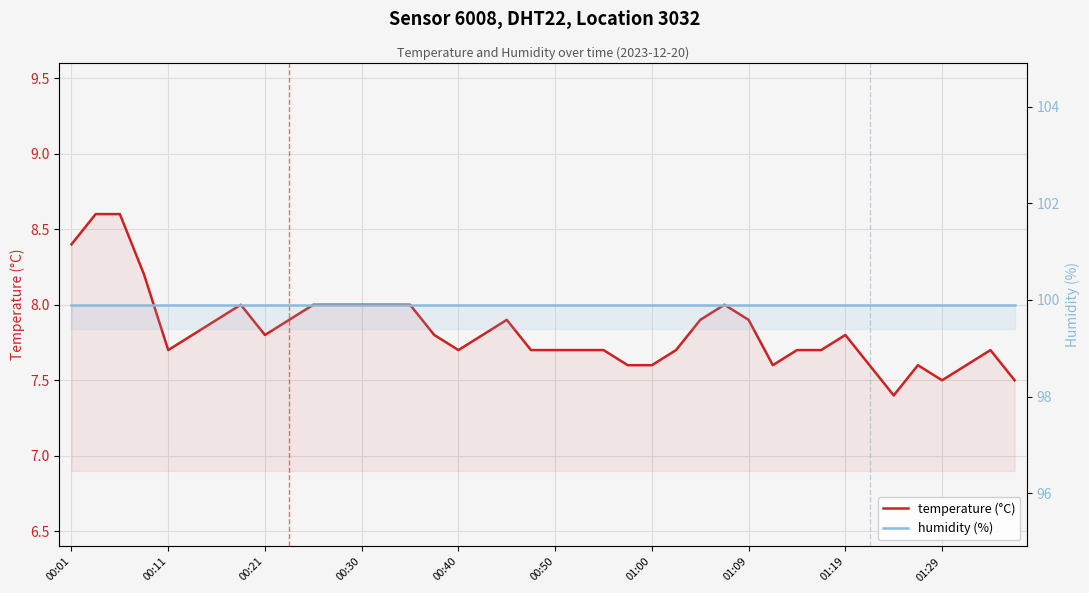

Which series has the largest total across all categories?

humidity (%)